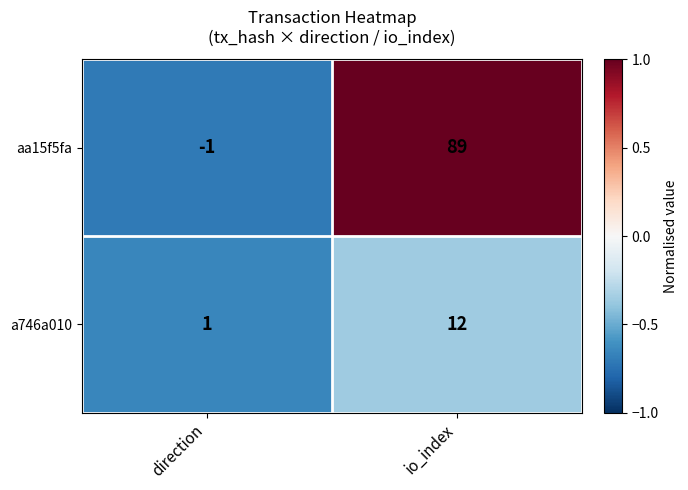

Reading right to left, transcribe all the data shown in this chart.

aa15f5fa: 89	-1
a746a010: 12	1